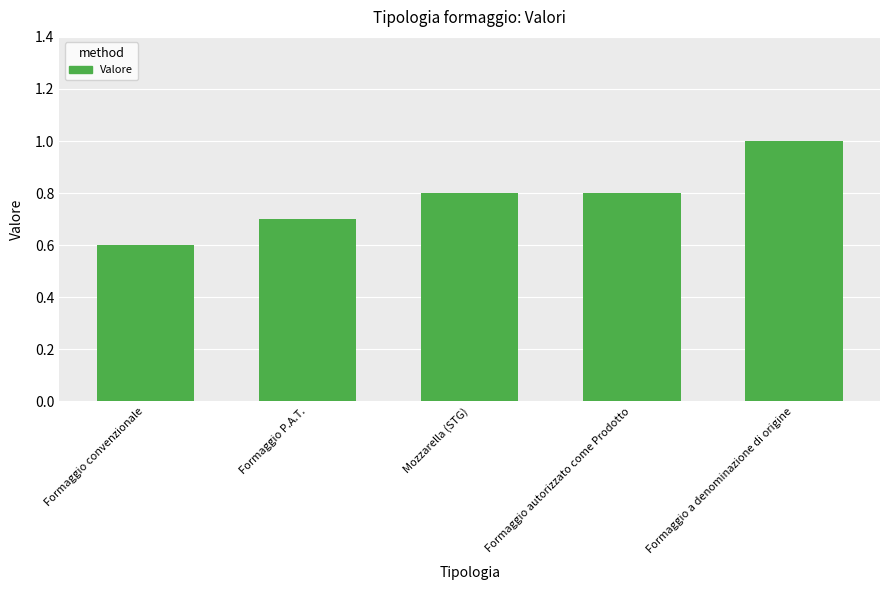

Is it true that the value at Formaggio a denominazione di origine is 0.4?

False